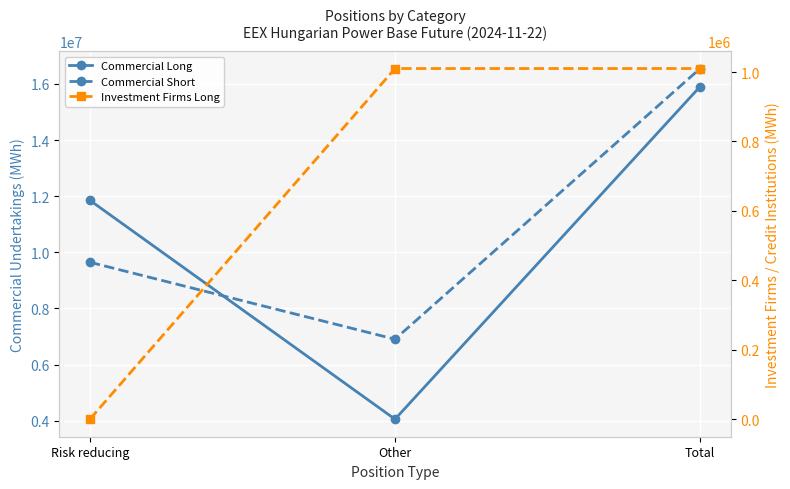

How many lines are shown in the chart?

3